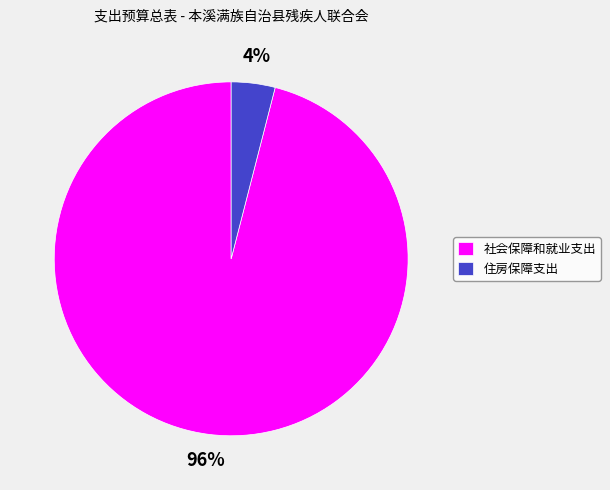

To the nearest percent, what portion does 社会保障和就业支出 represent?

96%